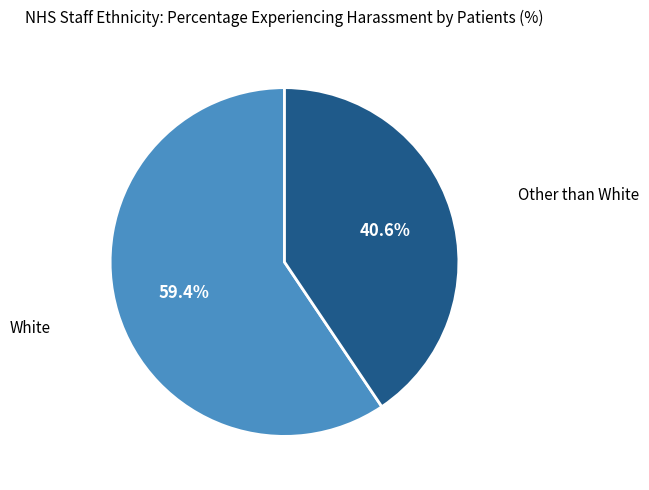

Is there a majority slice in this chart?

Yes